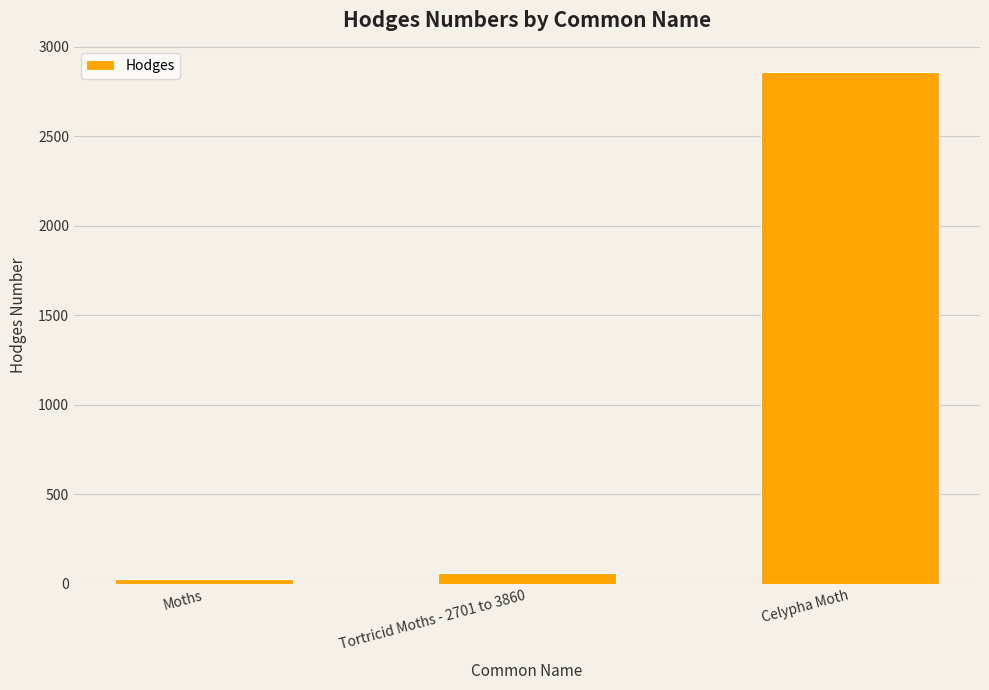

What is the change in value from Tortricid Moths - 2701 to 3860 to Celypha Moth?

+2796.9